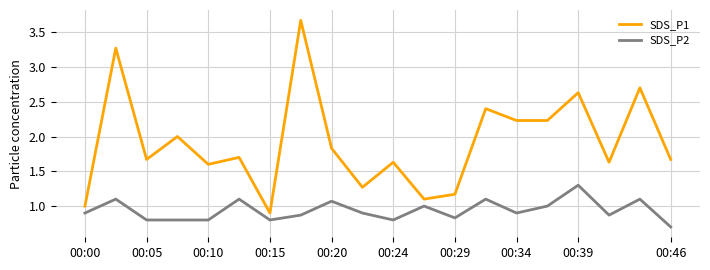

Does the chart have visible grid lines?

Yes